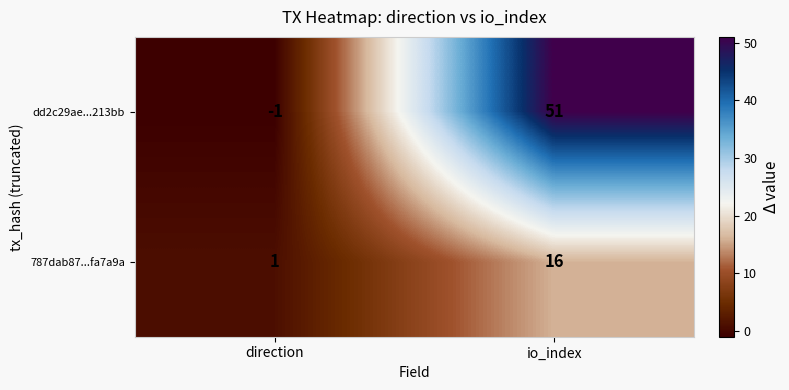

What is the total value across all series at io_index?

67